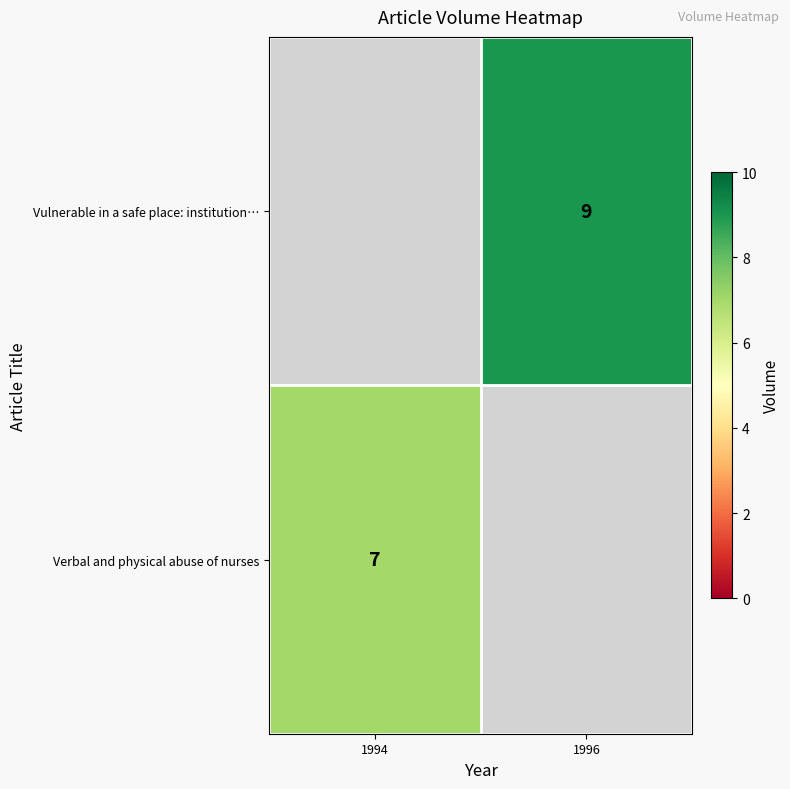

The value of Vulnerable in a safe place: institution… at 1996 is 3. True or false?

False